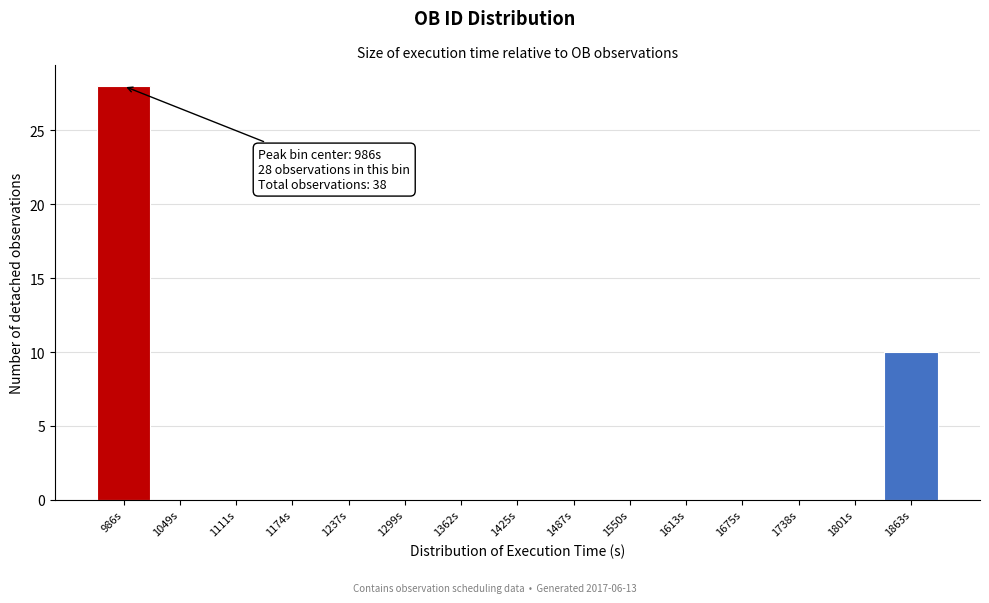

Which range on the x-axis has the tallest bar?

960 to 1020